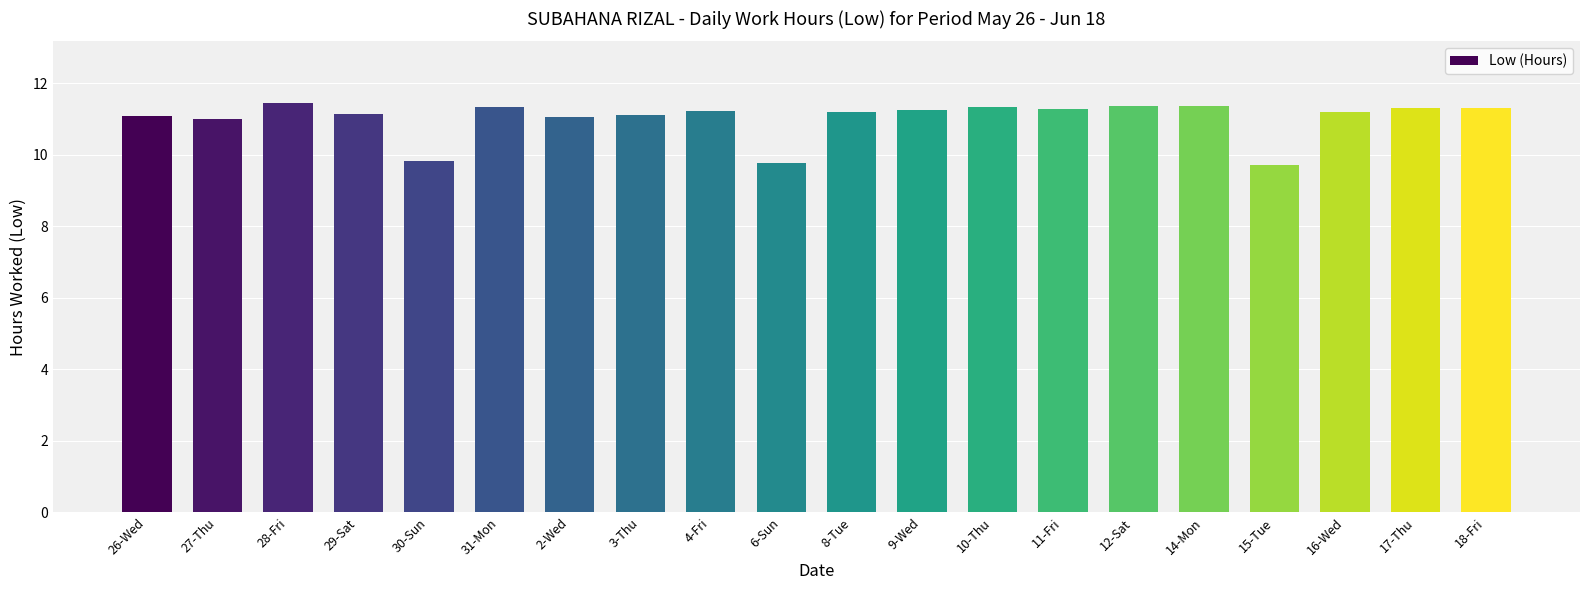

What is the maximum value shown in the chart?

11.5